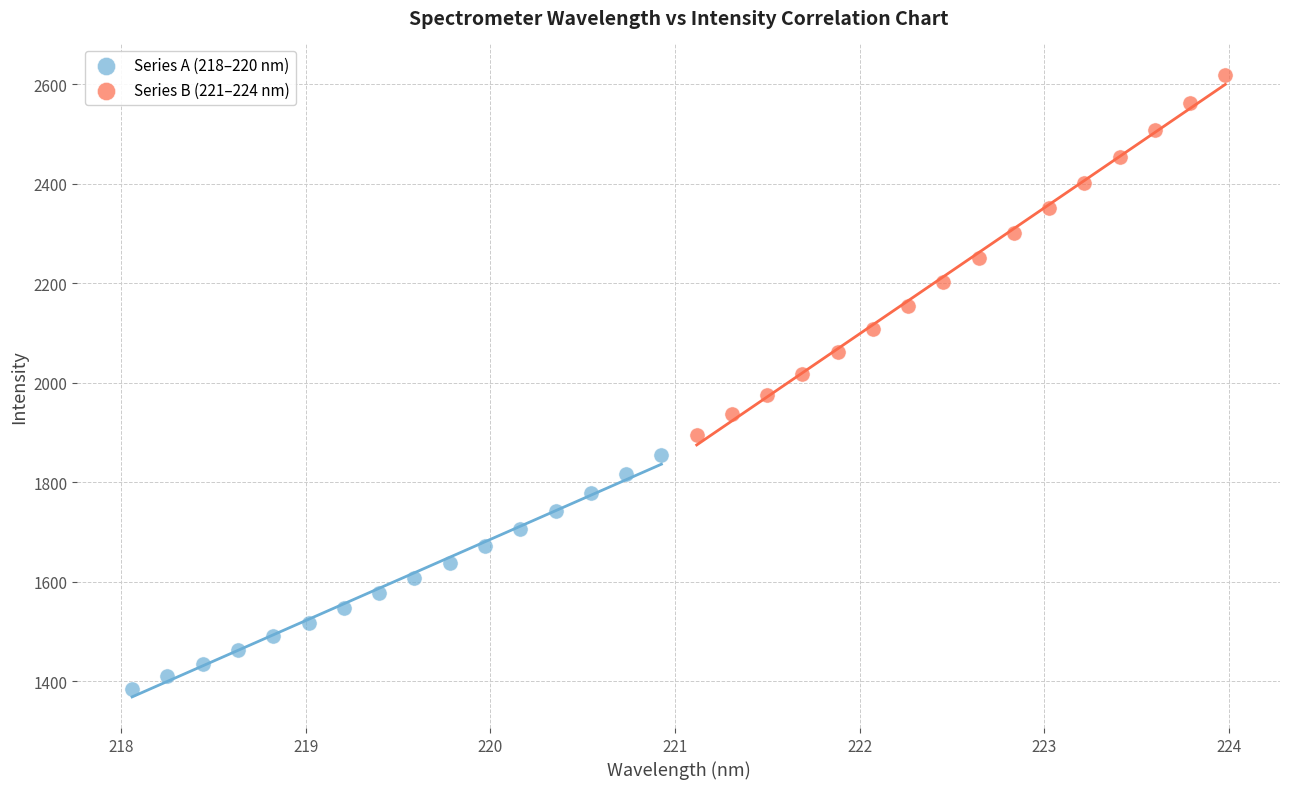

Which series has the widest spread of Y values?

Series B (221–224 nm)